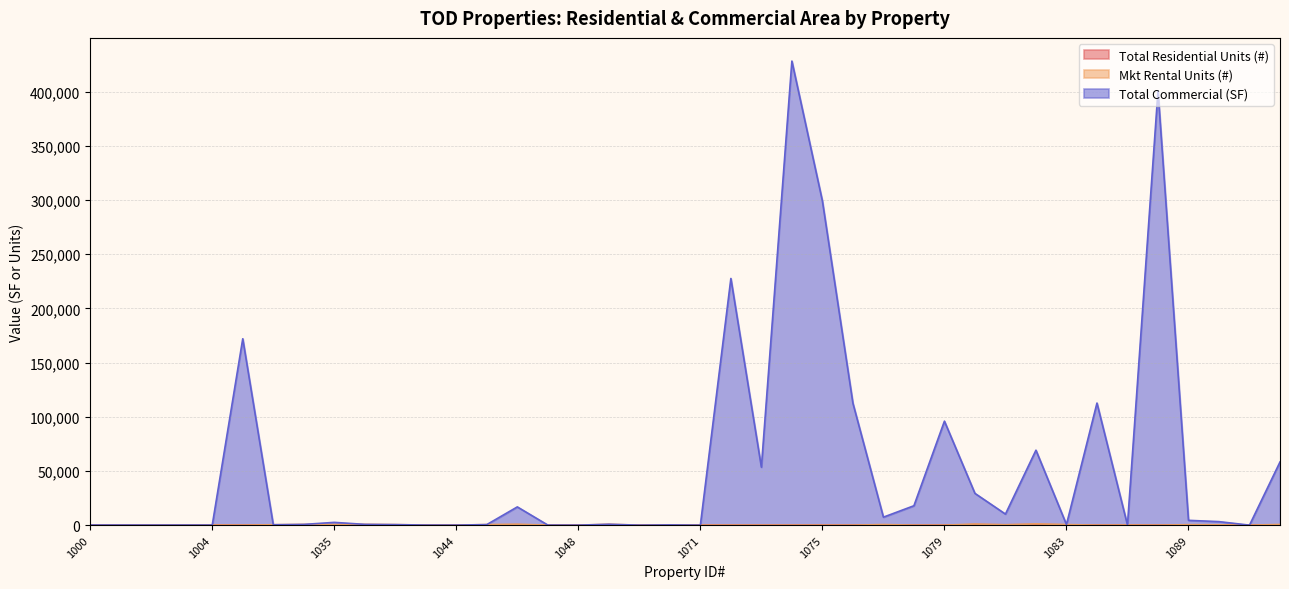

What are all the series names shown in the legend?

Total Residential Units (#), Mkt Rental Units (#), Total Commercial (SF)